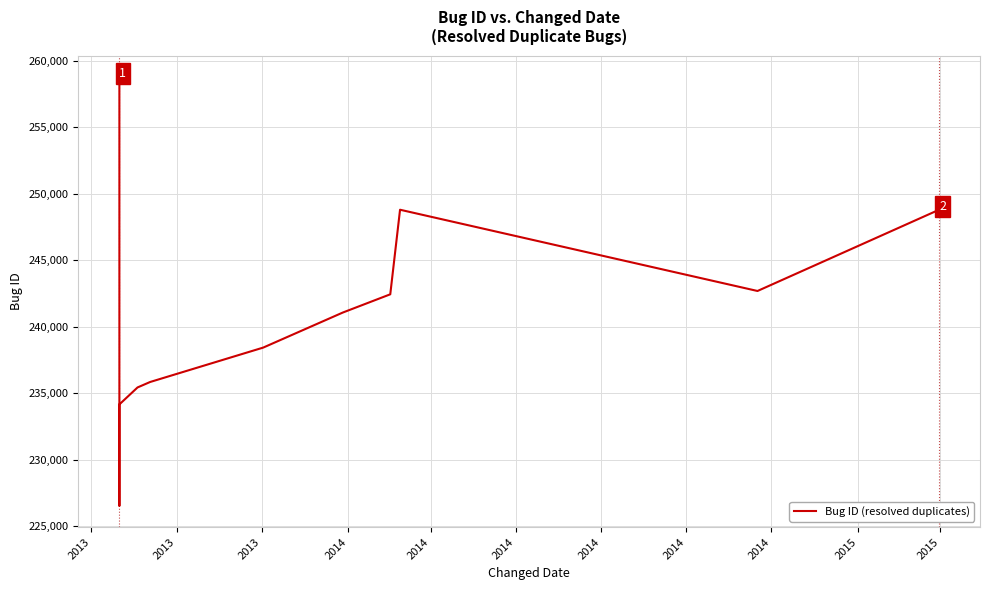

How many values exceed 235837?

7